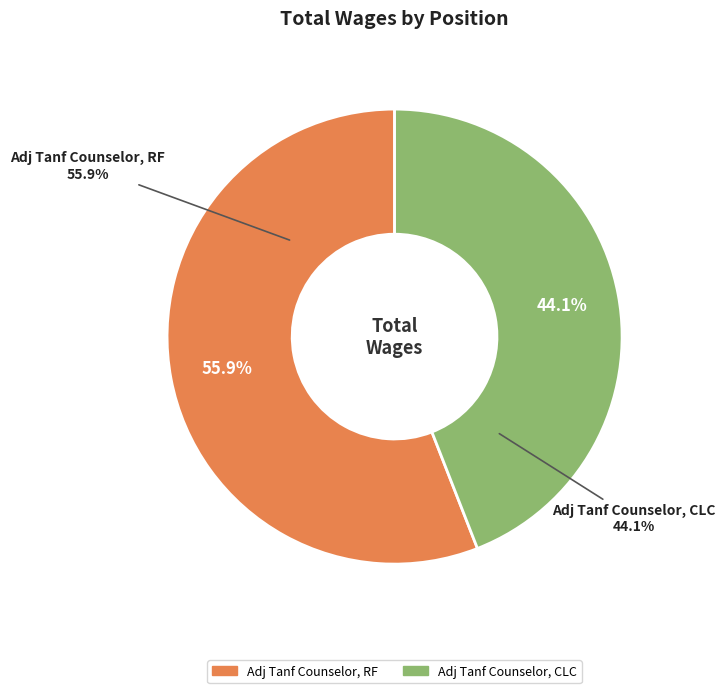

Is there any slice that represents more than half of the pie?

Yes